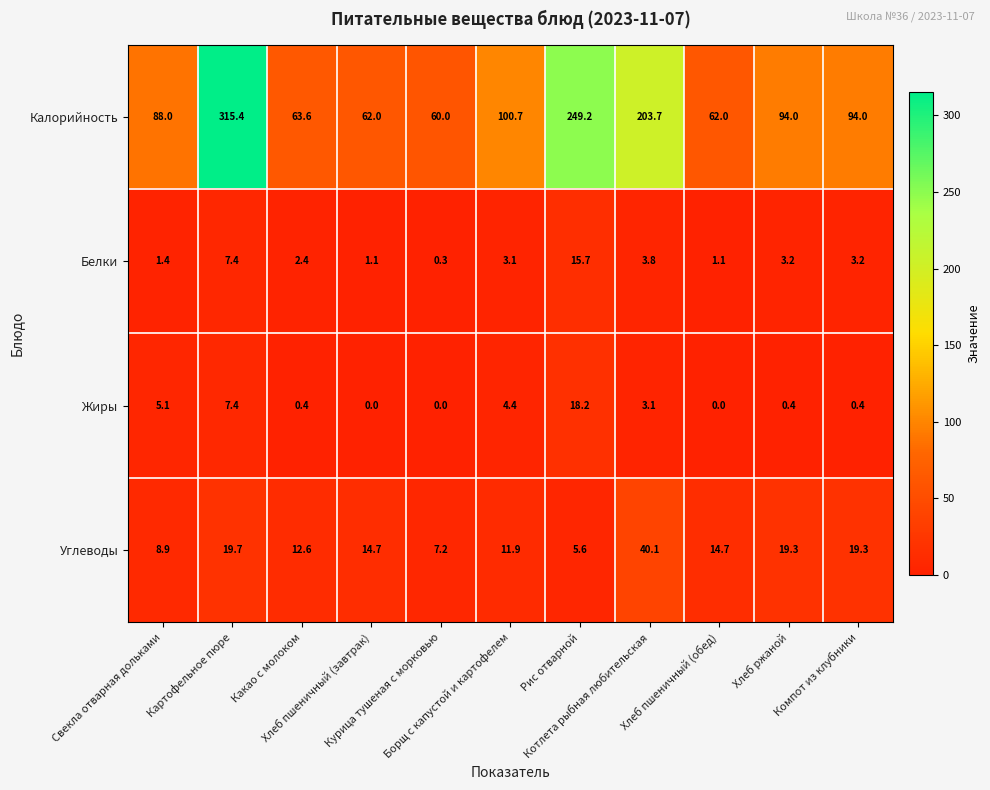

What is the difference between the highest and lowest values at Рис отварной?

243.6